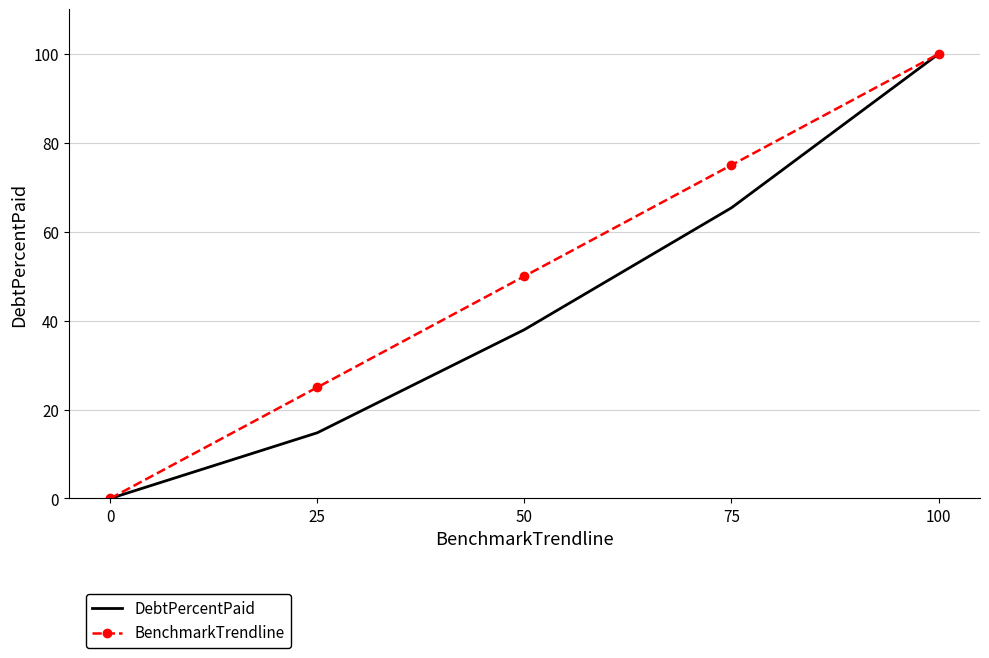

At 50, list the series in order from smallest to largest.

DebtPercentPaid, BenchmarkTrendline